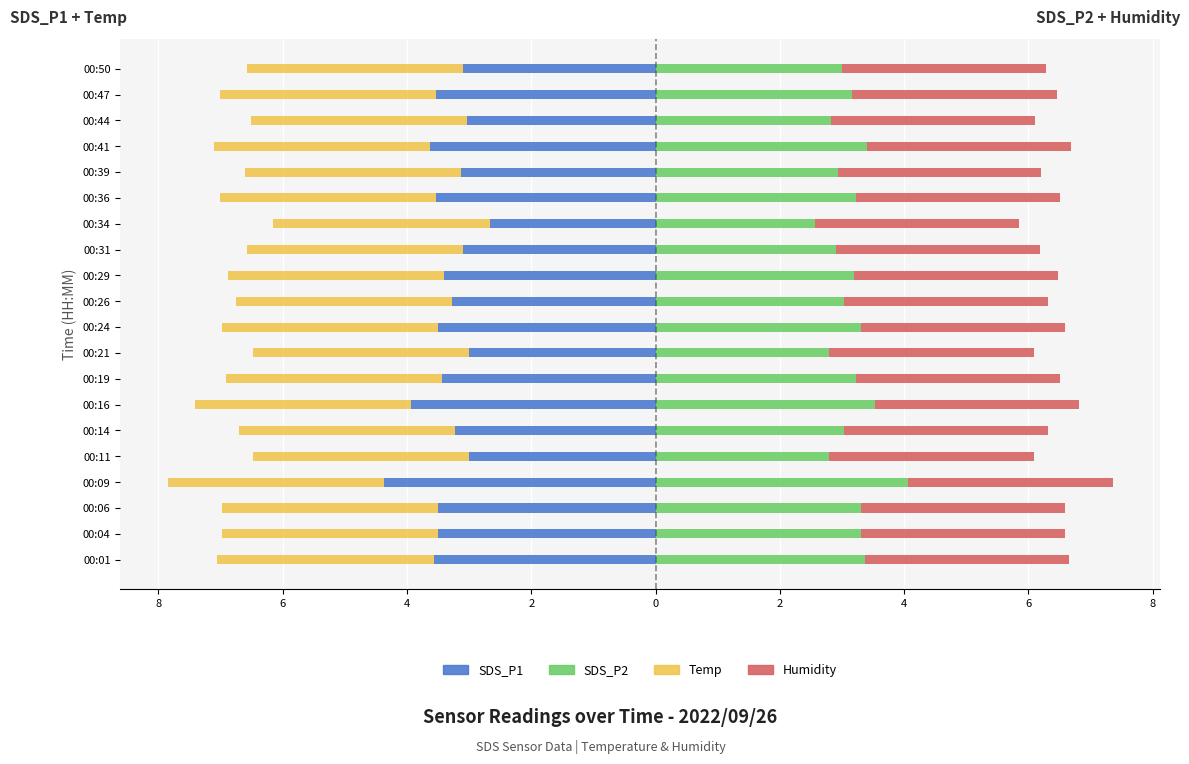

How many bars are there in total?

80